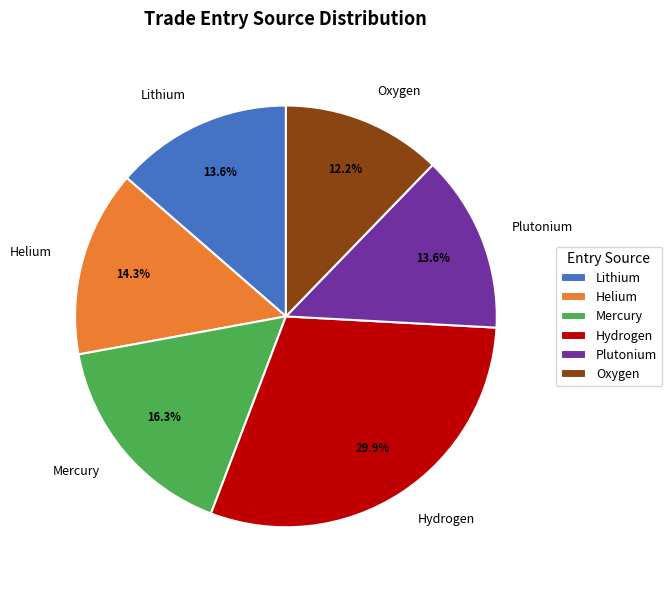

What is the smallest slice in the pie chart?

Oxygen